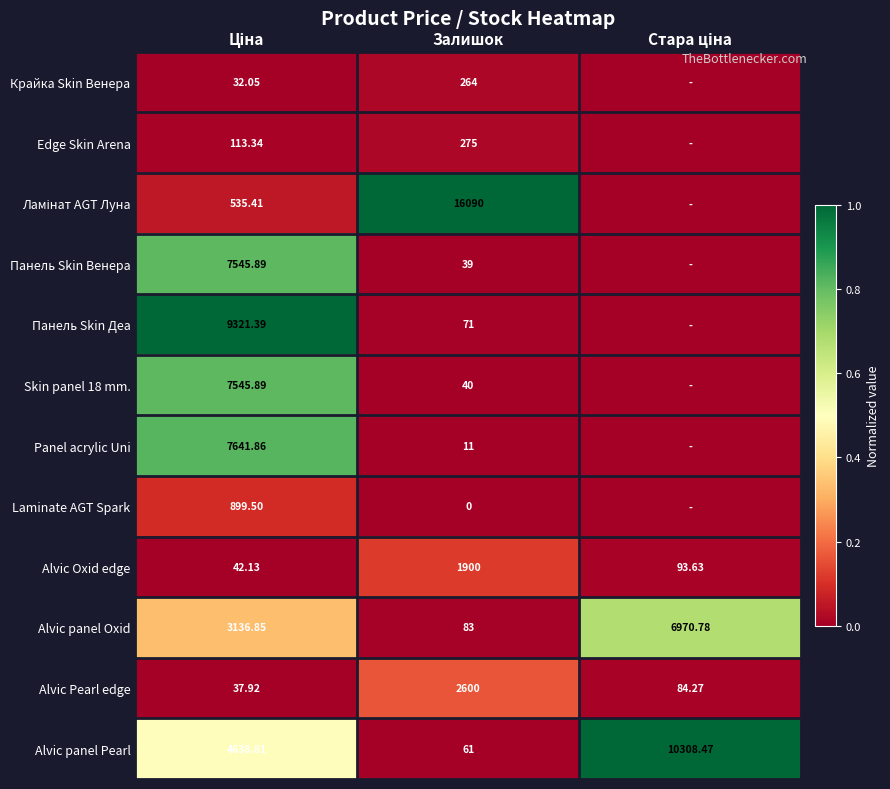

Is the value of Панель Skin Деа at Залишок greater than the value of Edge Skin Arena at Залишок?

No